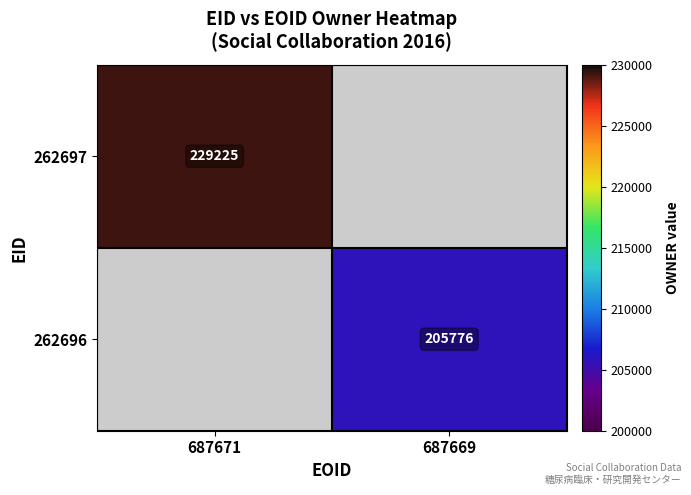

At how many categories does at least one series exceed 93987?

2